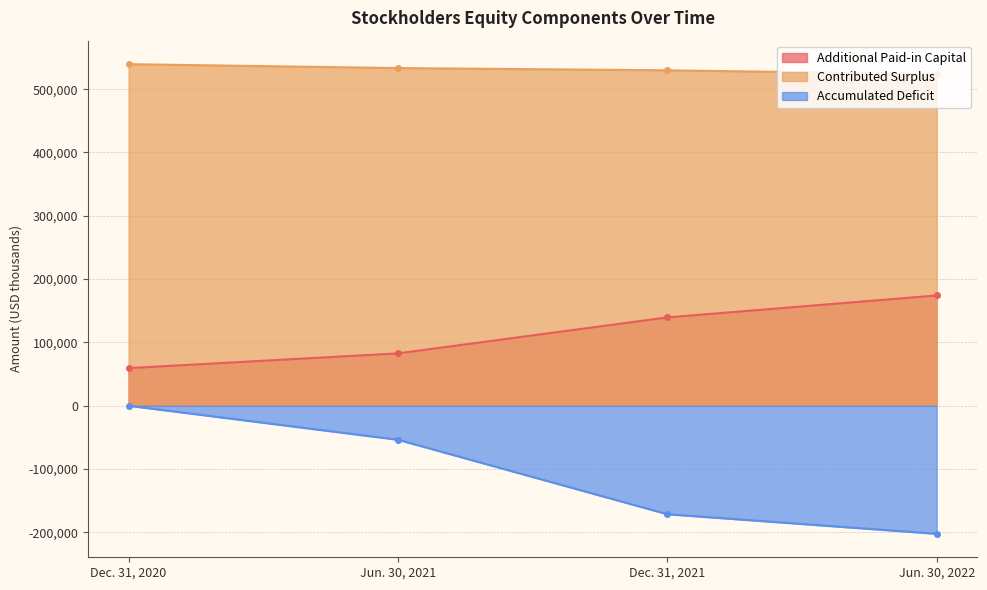

Which series changed the most between Jun. 30, 2021 and Jun. 30, 2022?

Accumulated Deficit